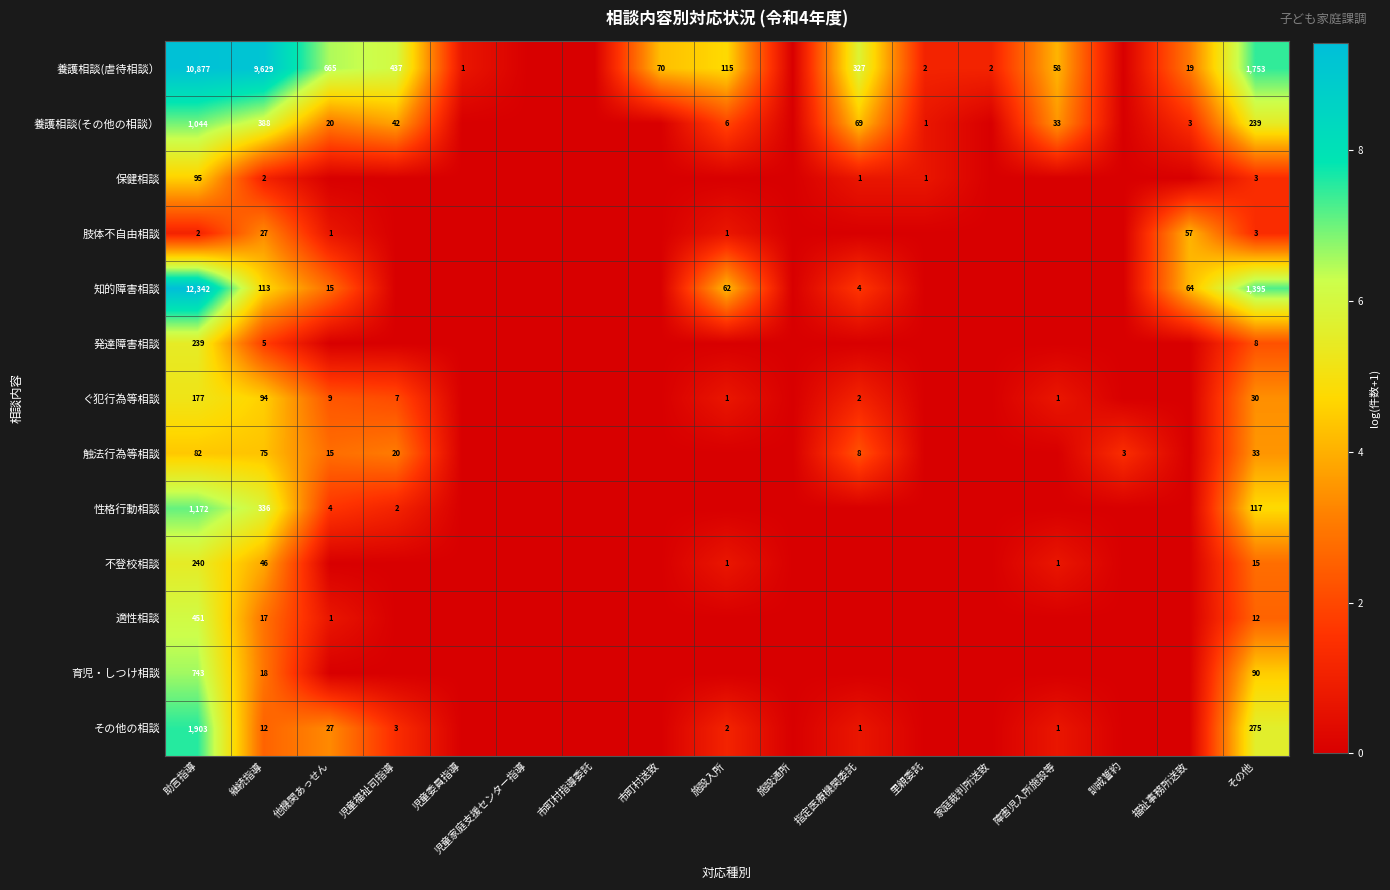

The value of 保健相談 at 継続指導 is 1. True or false?

False